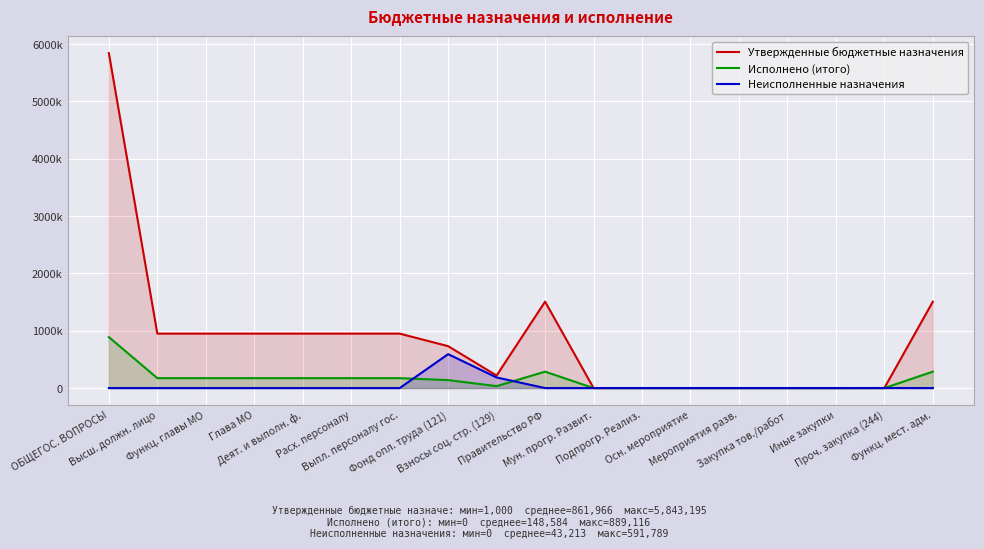

True or false: Исполнено (итого) and Неисполненные назначения intersect in this chart.

True